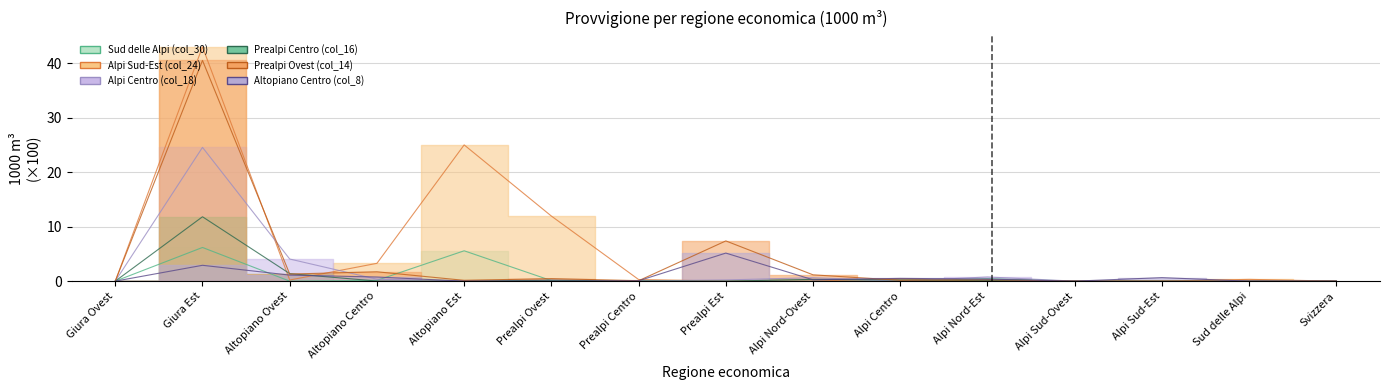

What are all the series names shown in the legend?

Sud delle Alpi (col_30), Alpi Sud-Est (col_24), Alpi Centro (col_18), Prealpi Centro (col_16), Prealpi Ovest (col_14), Altopiano Centro (col_8)